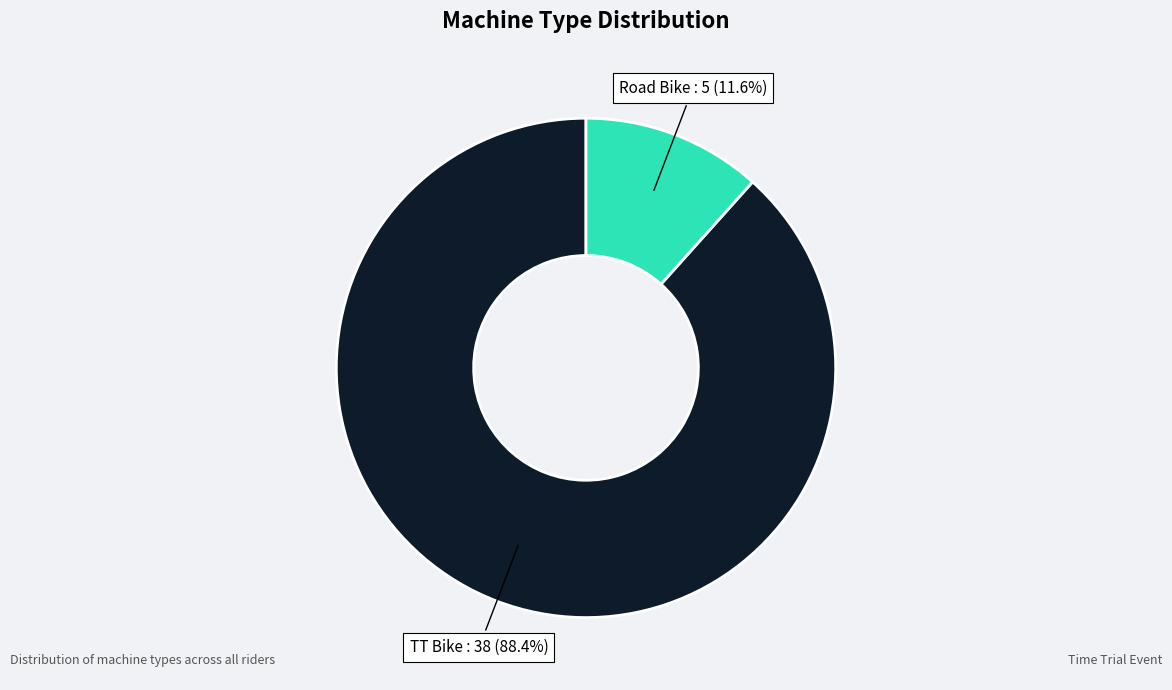

Approximately how many times larger is the value at TT Bike compared to Road Bike?

7.6